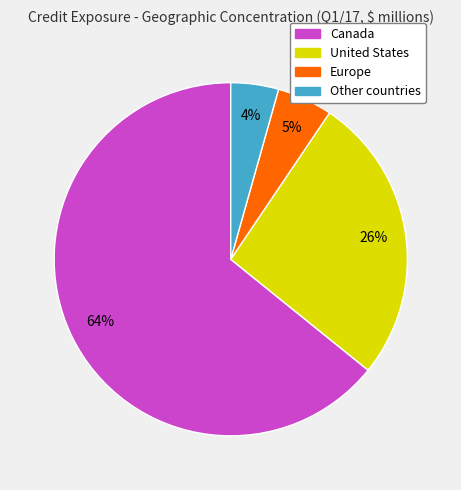

What is the largest slice in the pie chart?

Canada